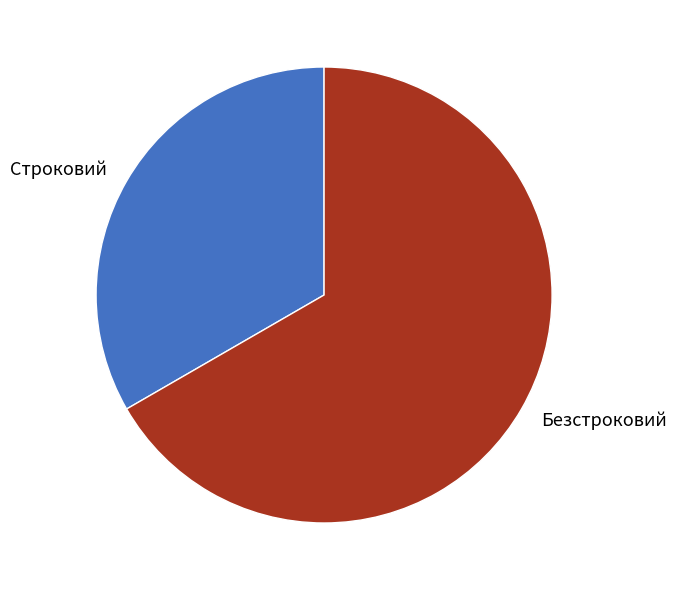

How many segments does this pie chart have?

2